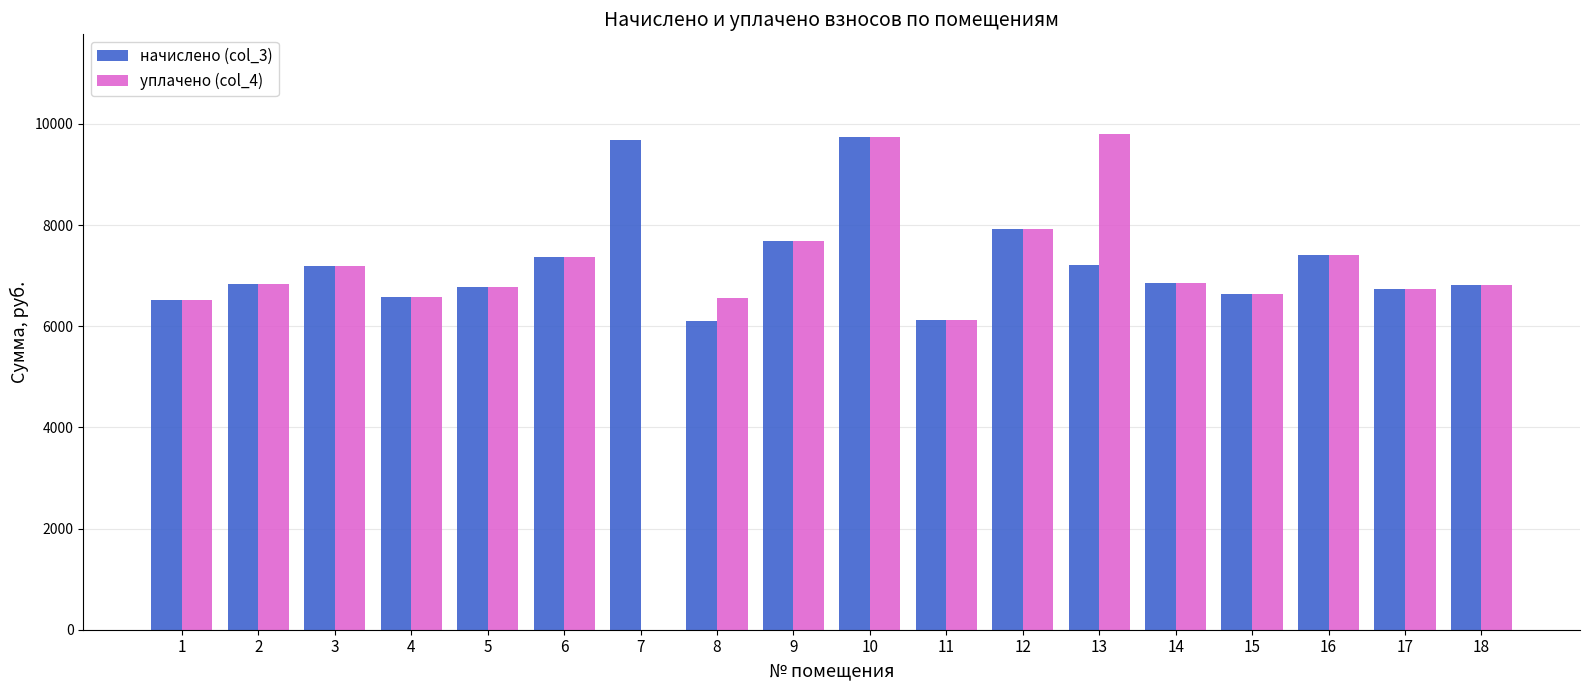

The уплачено (col_4) series shows 11802.1 at 18. True or false?

False